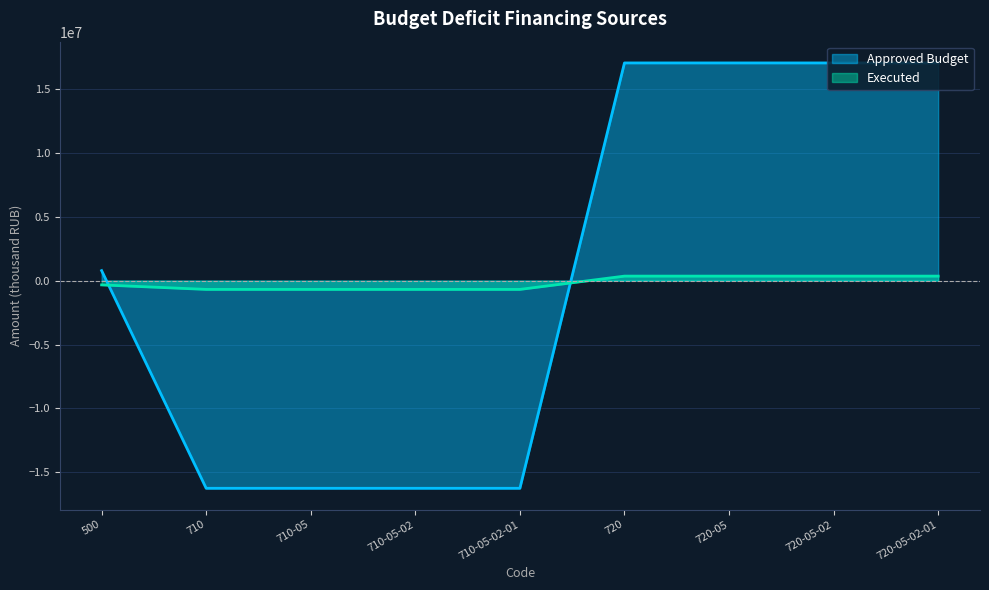

List the series in order of their peak value, lowest first.

Executed, Approved Budget